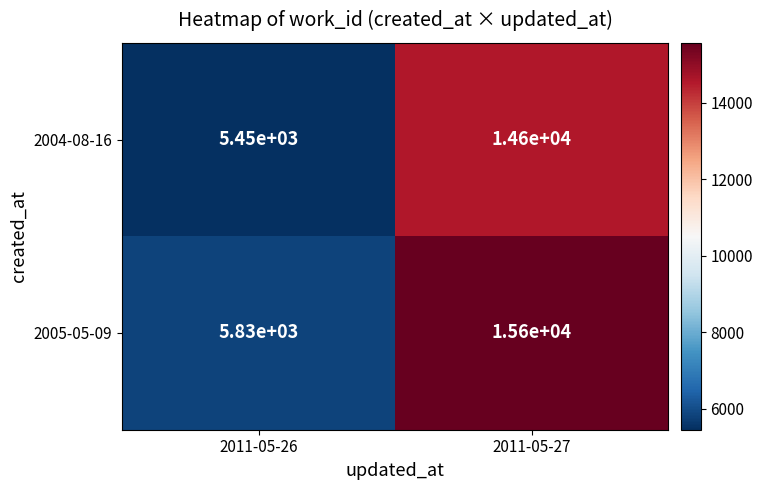

What value does the 2005-05-09 series have at 2011-05-27, to the nearest 50?

15600